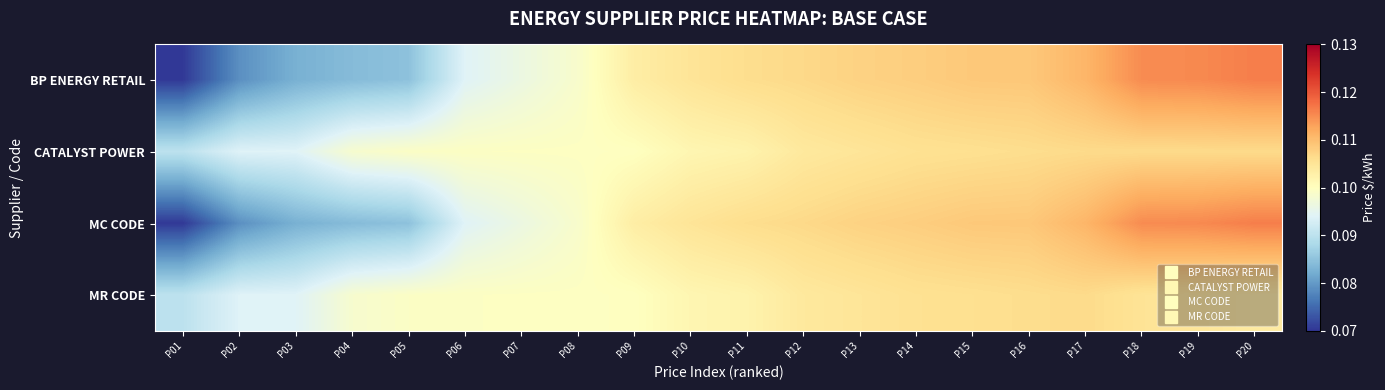

Which series changed the most between P08 and P13?

BP ENERGY RETAIL